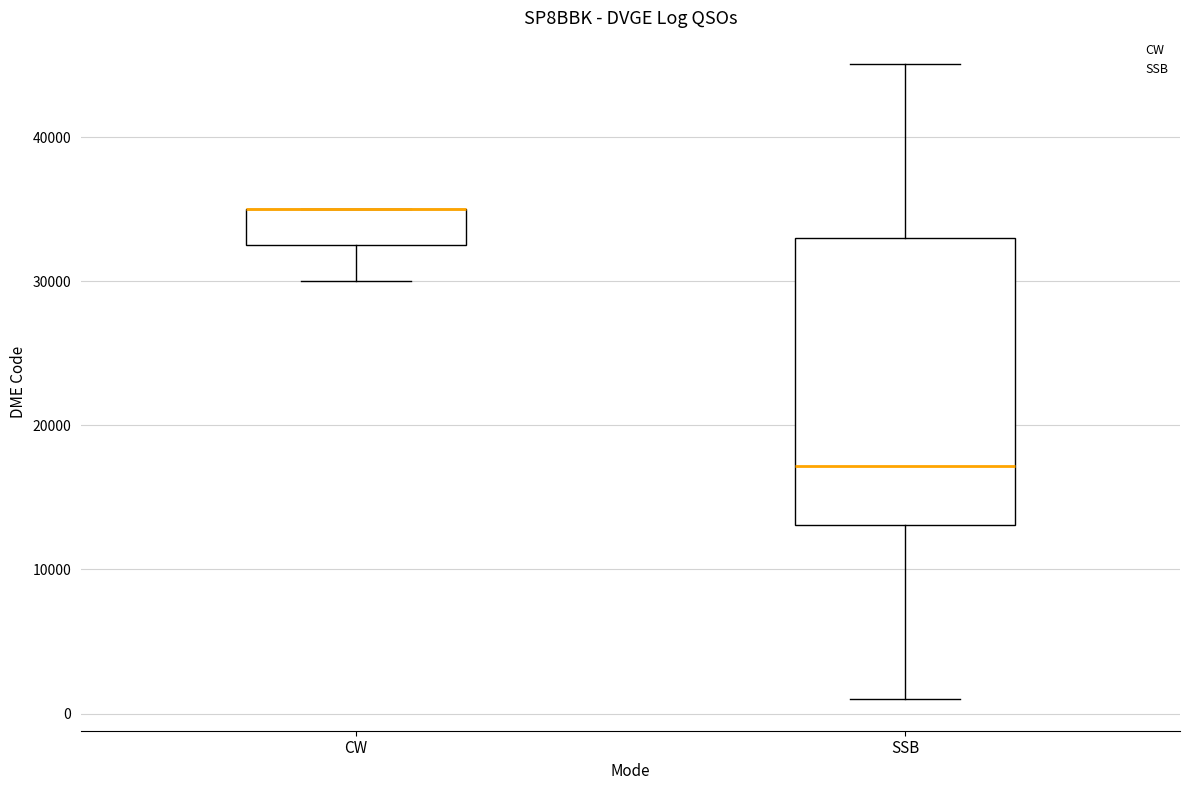

Reading left to right, read every box against the y-axis: the position of its median line, the range the box covers, and the ends of its whiskers. The values are not printed on the chart, so give them approximately, as read against the axis.

CW: median 35000 (drawn on the box's upper edge), box 33000 to 35000, whiskers 30000 to 35000
SSB: median 17000, box 13000 to 33000, whiskers 1000 to 45000